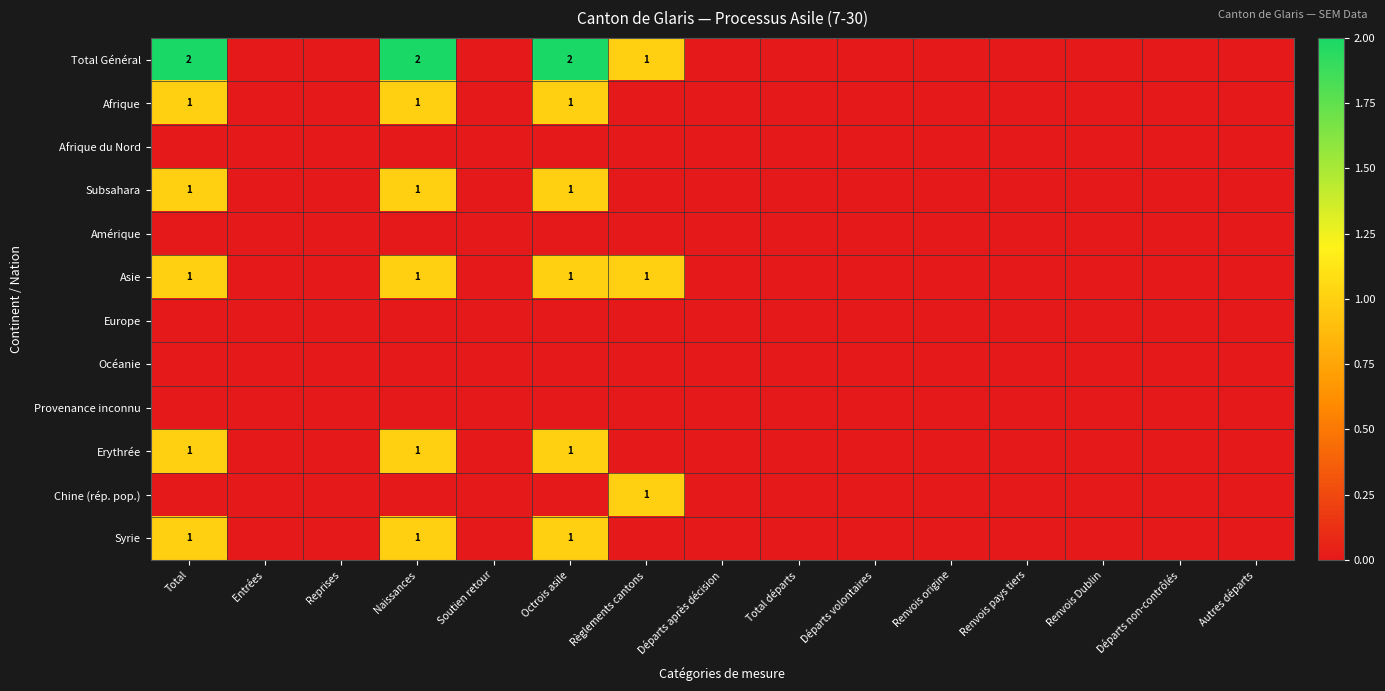

The value of Provenance inconnu at Départs après décision is 0. True or false?

True